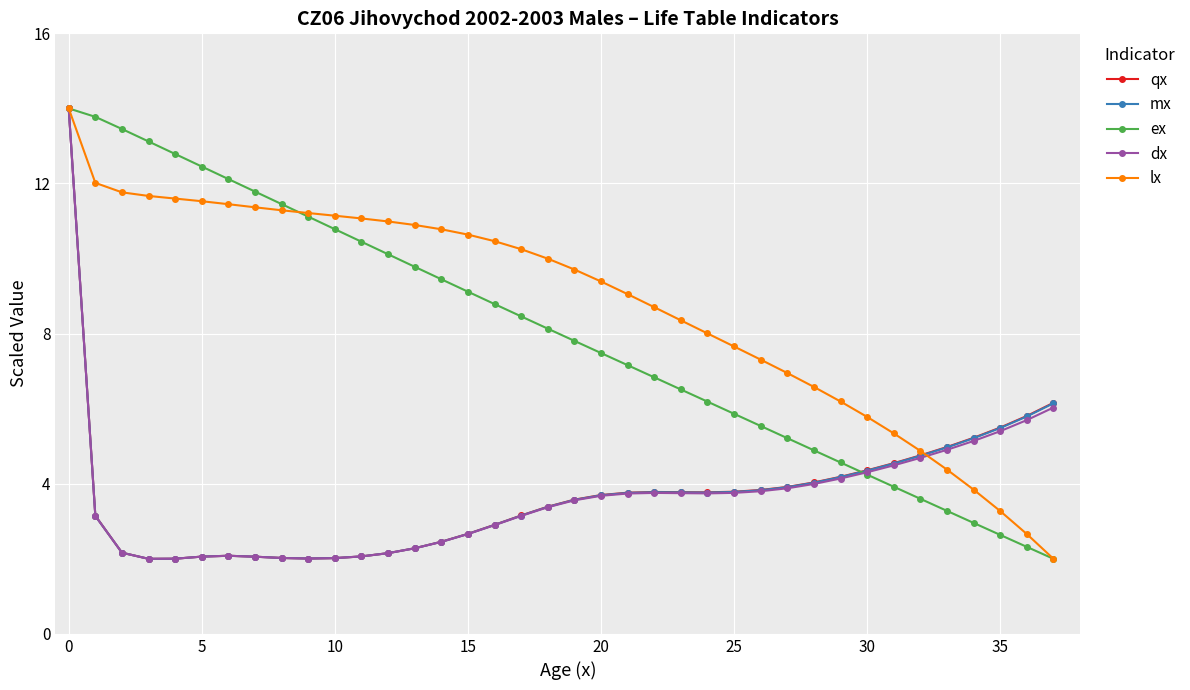

What is the difference between the maximum and minimum values in the ex series?

12.0